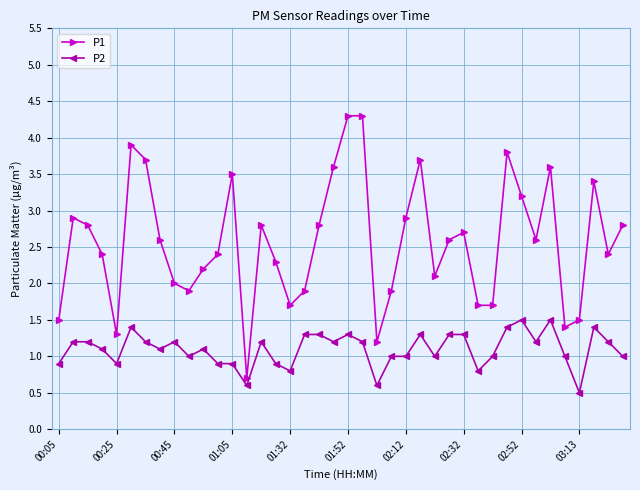

True or false: P1 and P2 intersect in this chart.

False